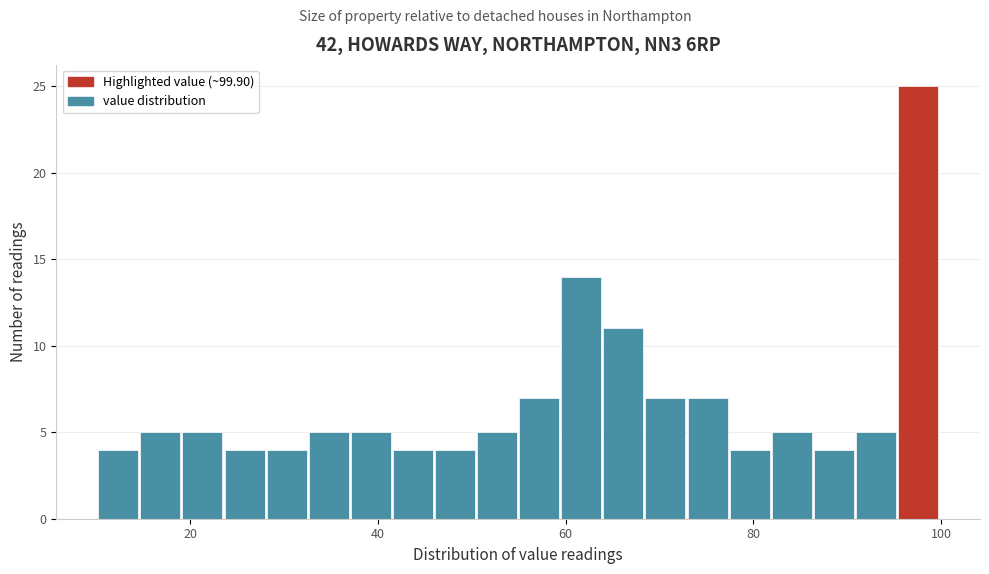

Around what value on the x-axis is the tallest bar? Give the approximate position of its centre, as read against the axis.

98